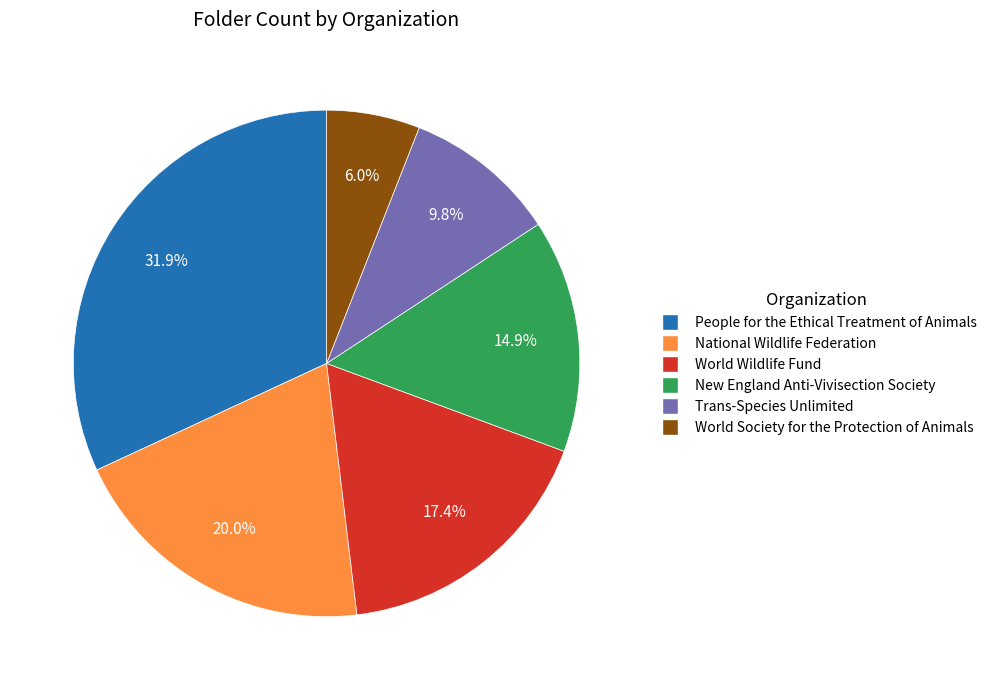

To the nearest percent, what is the difference between the People for the Ethical Treatment of Animals and World Wildlife Fund slice percentages?

14%